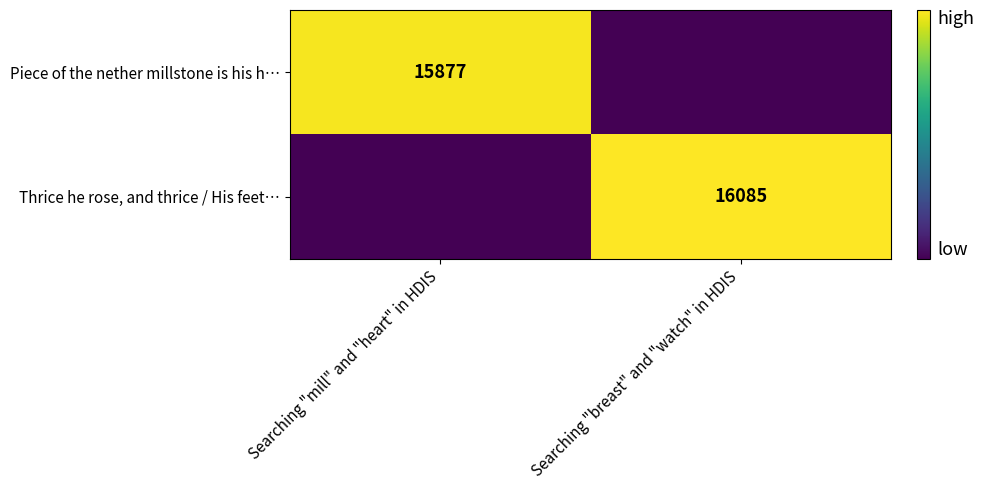

List the series in order of their overall mean, lowest first.

Piece of the nether millstone is his h…, Thrice he rose, and thrice / His feet…